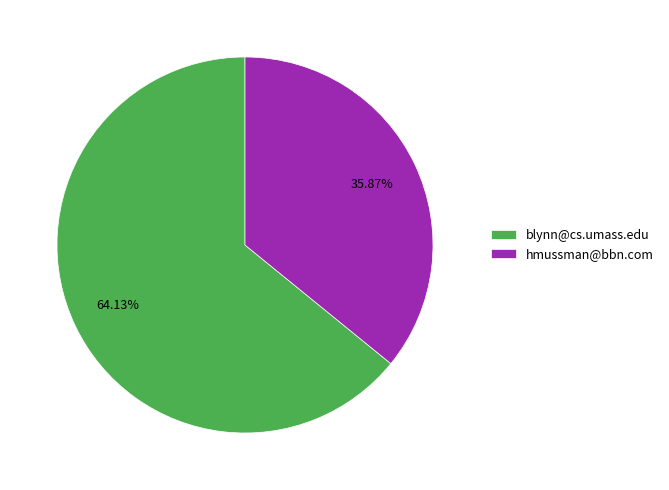

Which category has the biggest portion of the pie?

blynn@cs.umass.edu